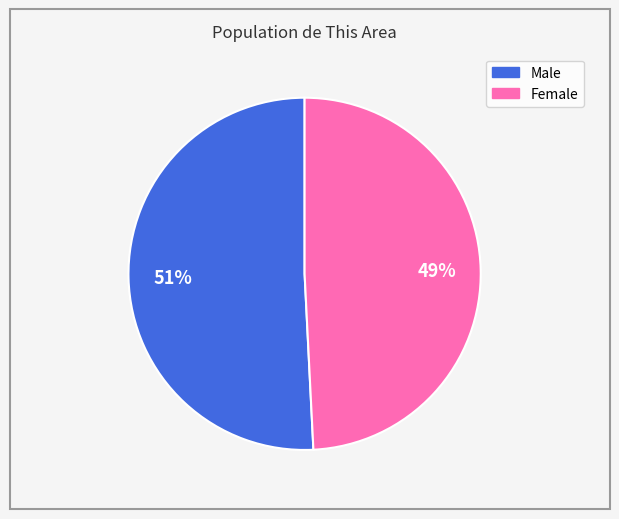

Between Female and Male, which is larger?

Male